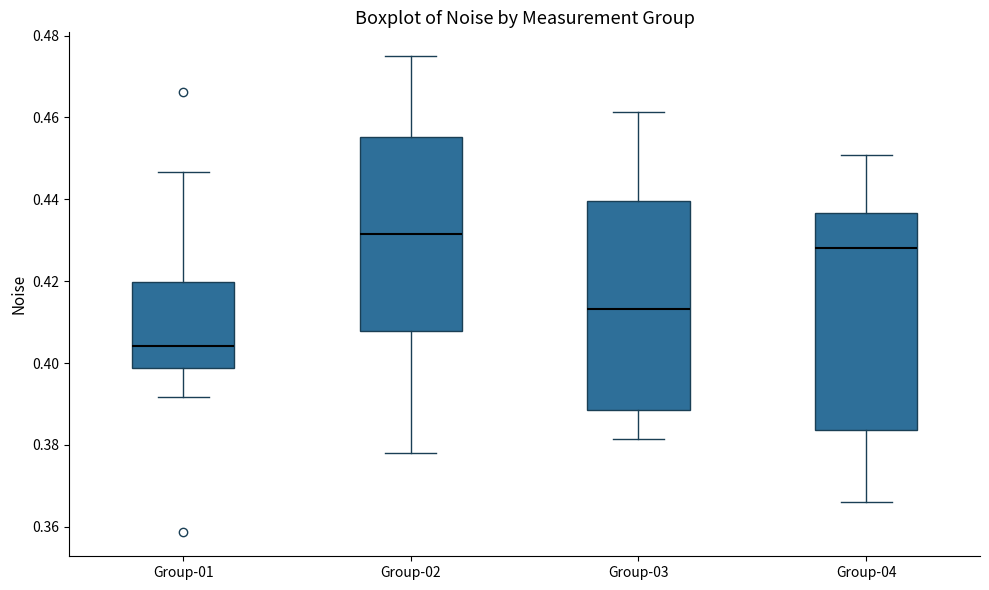

Where does the median line of the box for Group-02 sit on the y-axis? The values are not printed on the chart, so give them approximately, as read against the axis.

0.432